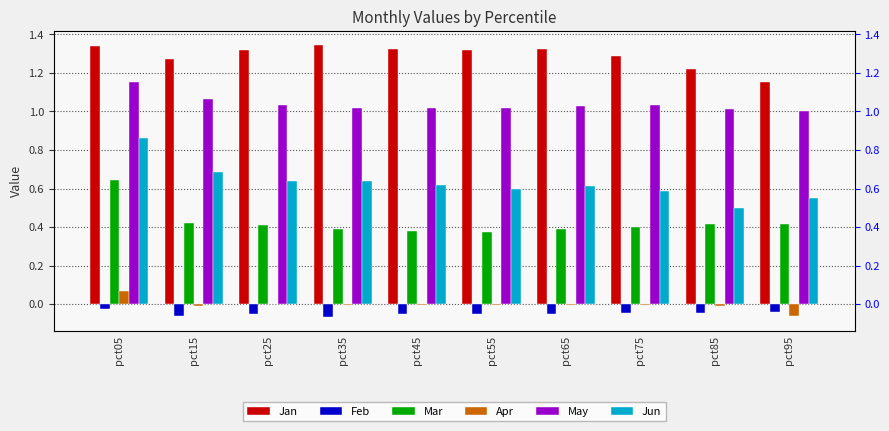

How many distinct data groups are displayed?

6